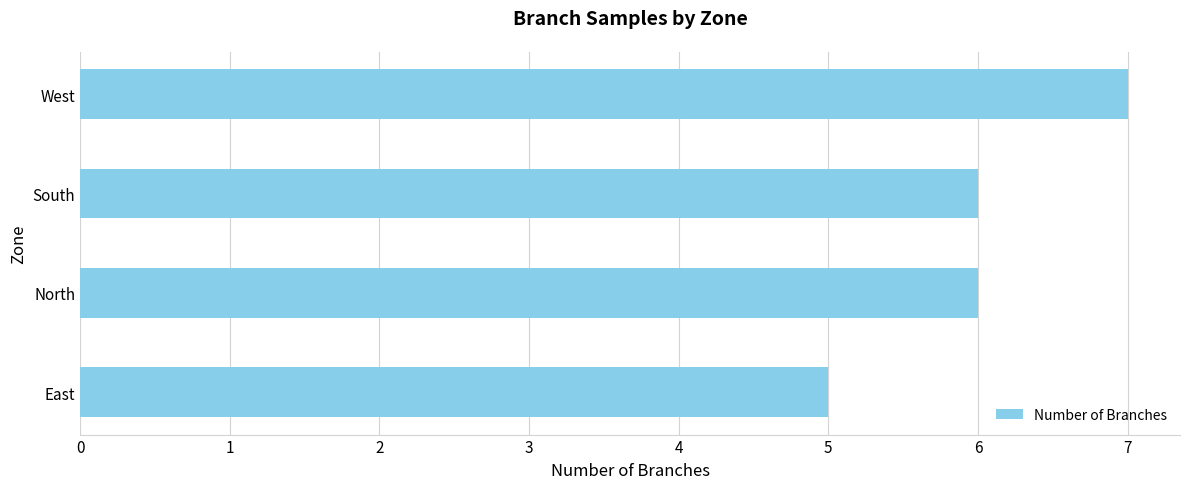

Which category has the highest value across all series?

West